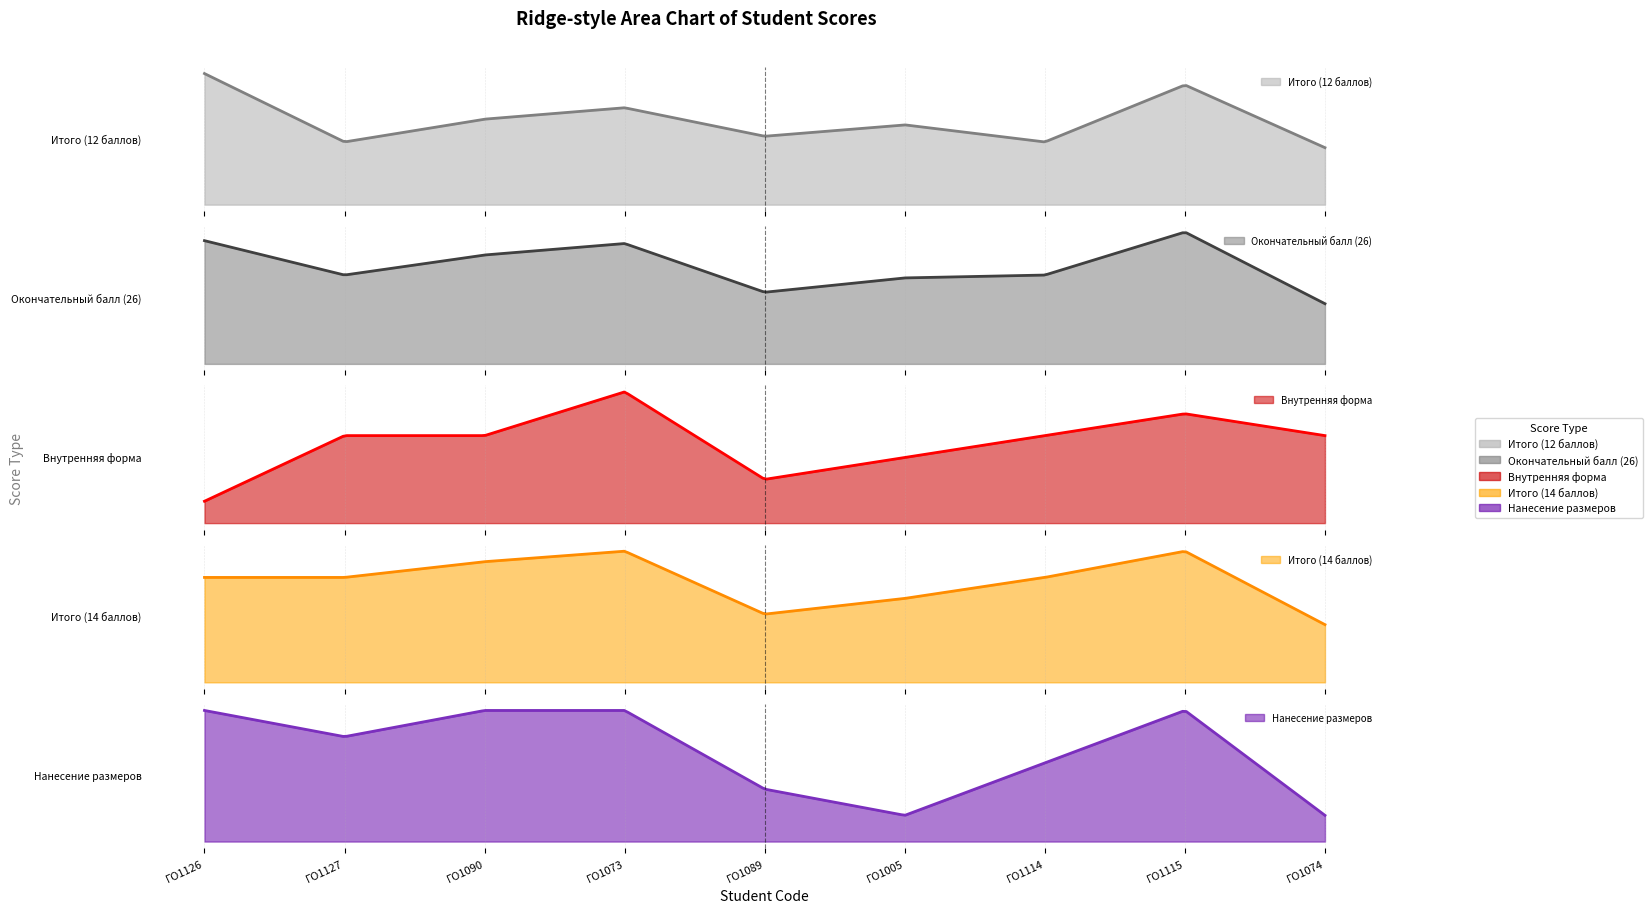

Count the number of categories in the chart.

9